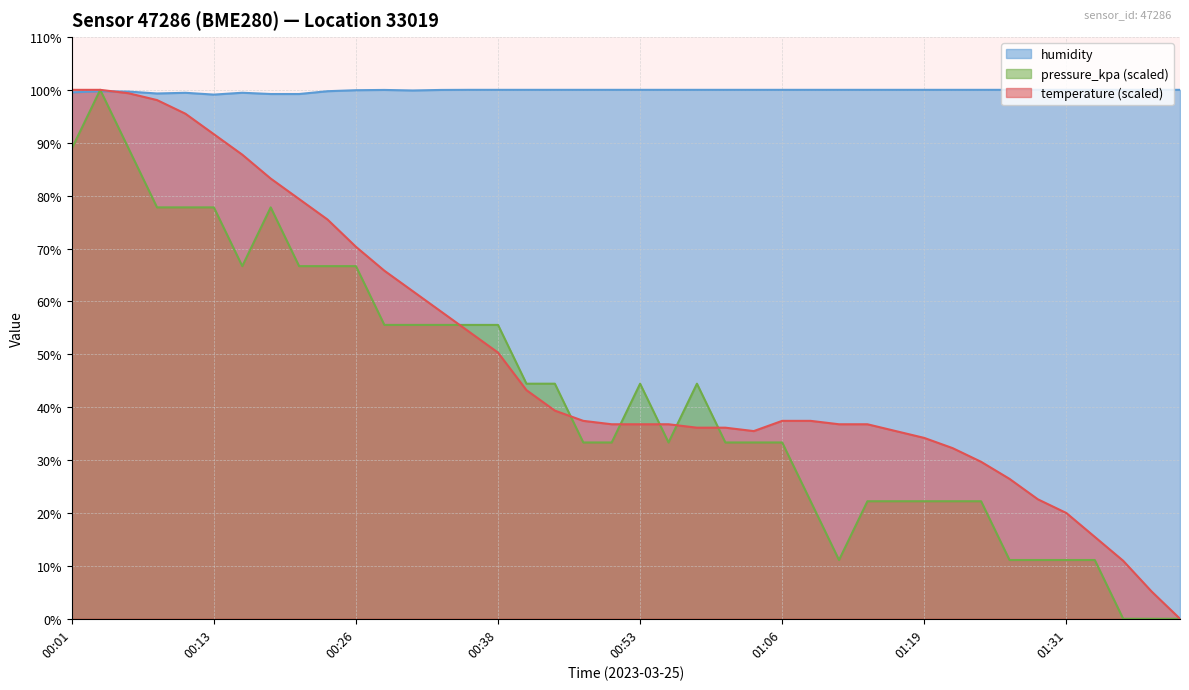

What are all the series names shown in the legend?

humidity, pressure_kpa (scaled), temperature (scaled)